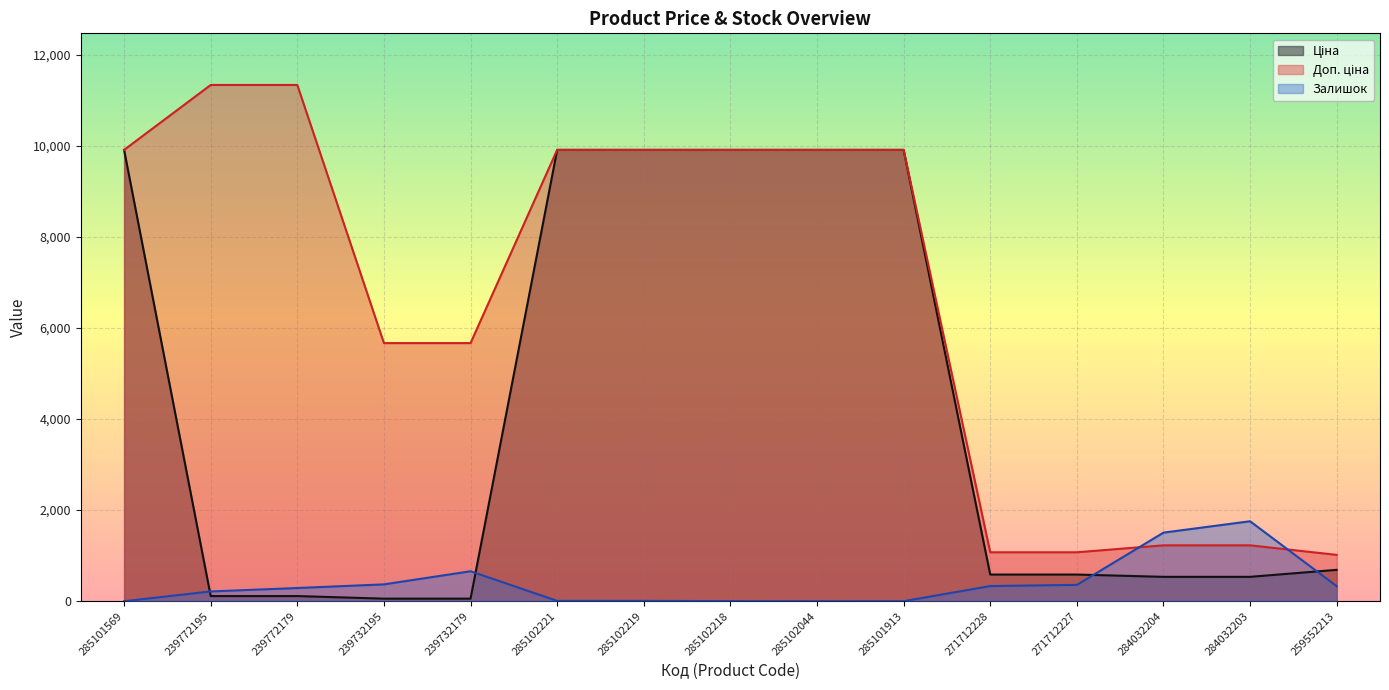

At how many categories does at least one series exceed 8918?

8